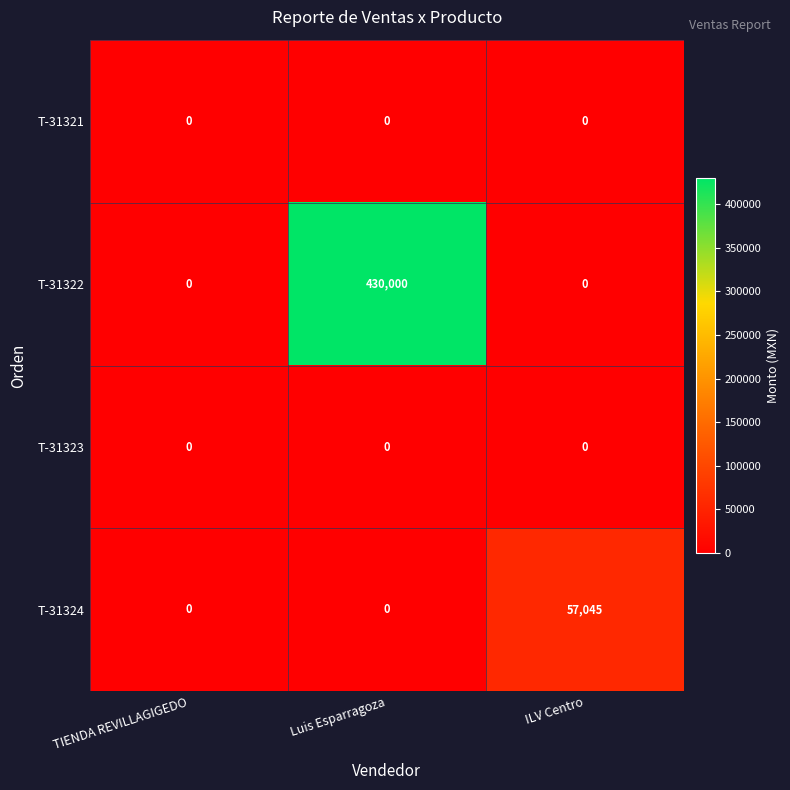

What is the greatest value displayed?

430000